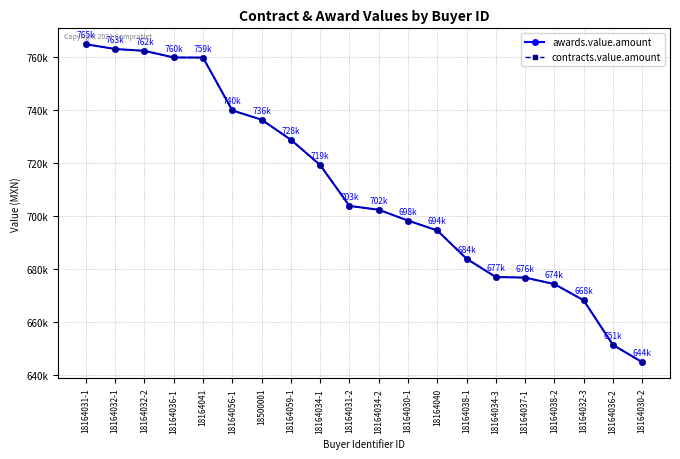

The value of contracts.value.amount at 18164036-2 is 651456.0. True or false?

True